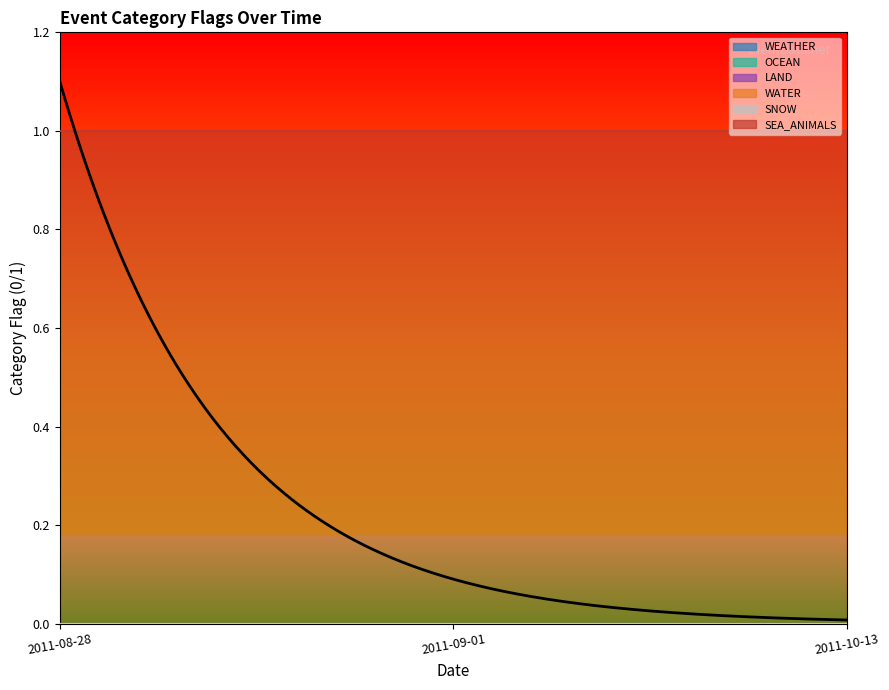

Is the value of SEA_ANIMALS at 2011-10-13 greater than the value of WEATHER at 2011-09-01?

Yes